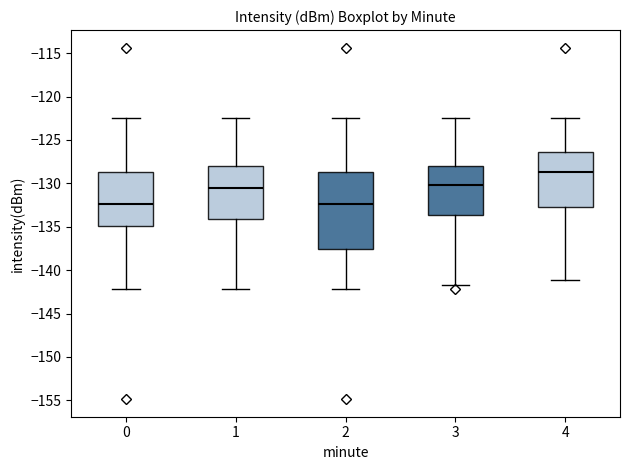

Reading left to right, transcribe this box plot: for each box, give where its median line is, the range the box spans, and where its two whiskers end, as read against the y-axis. The values are not printed on the chart, so give them approximately, as read against the axis.

0: median -132.5, box -135.0 to -128.5, whiskers -142.0 to -122.5
1: median -130.5, box -134.0 to -128.0, whiskers -142.0 to -122.5
2: median -132.5, box -137.5 to -128.5, whiskers -142.0 to -122.5
3: median -130.0, box -133.5 to -128.0, whiskers -142.0 to -122.5
4: median -128.5, box -133.0 to -126.5, whiskers -141.0 to -122.5